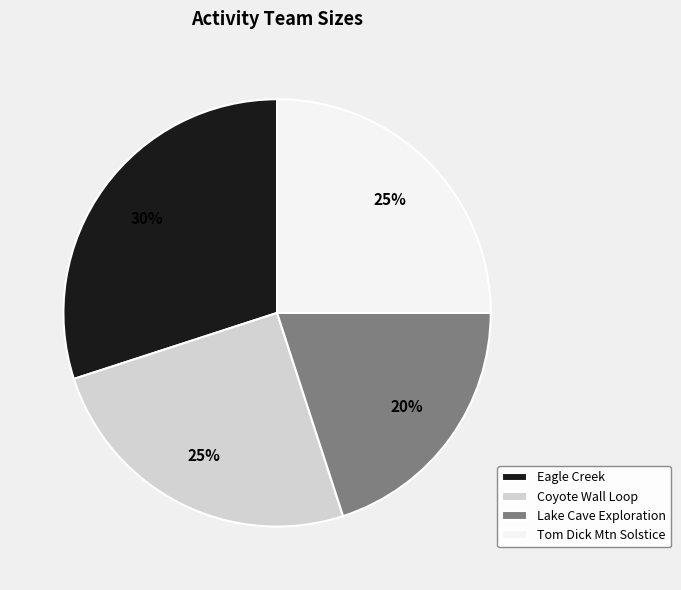

To the nearest percent, what is the average slice percentage?

25%